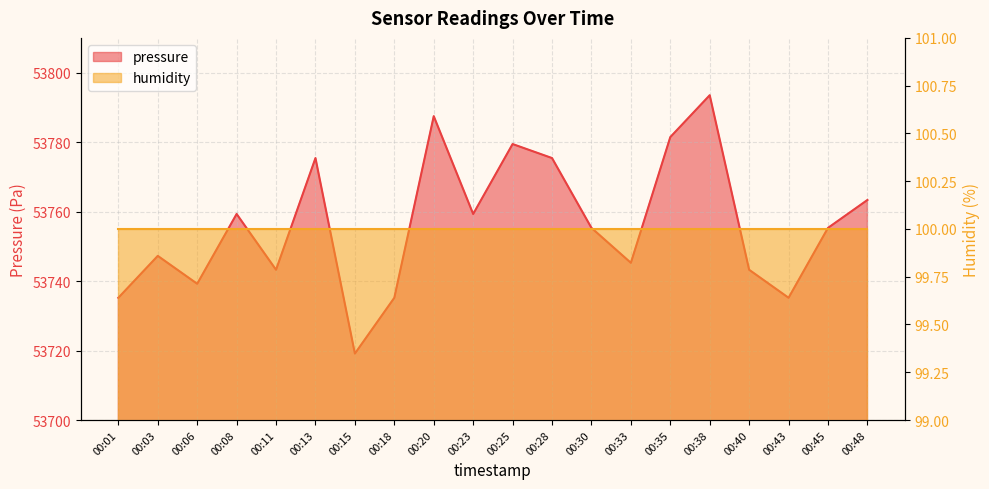

What is the smallest value displayed?

53719.1